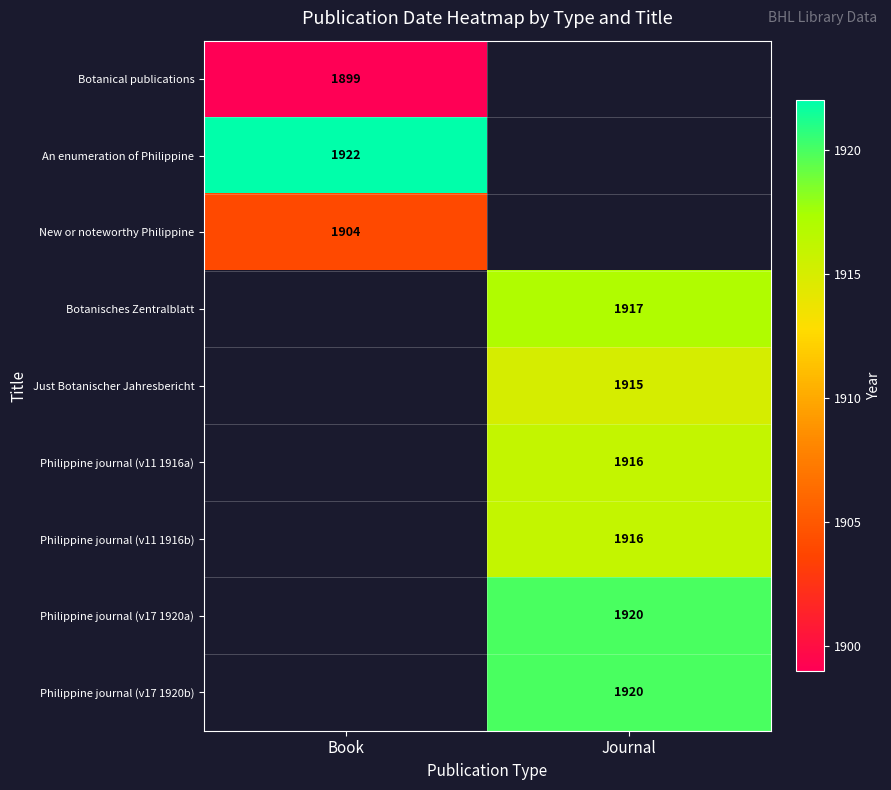

How many data points does each series have?

2